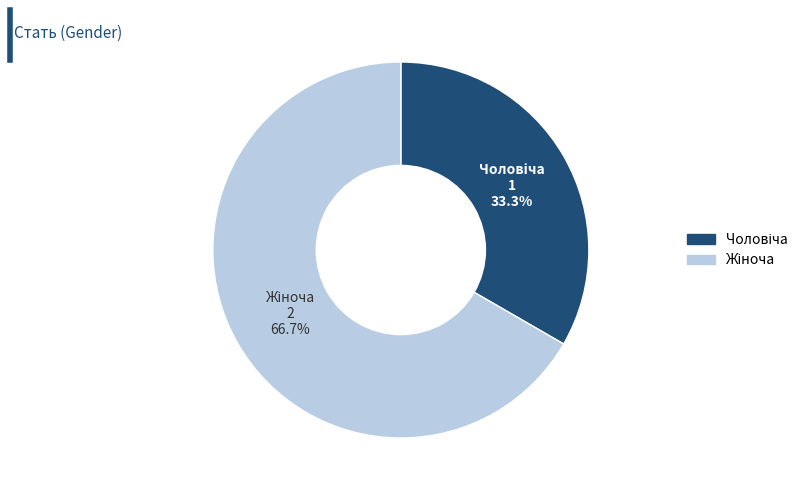

Is there a majority slice in this chart?

Yes